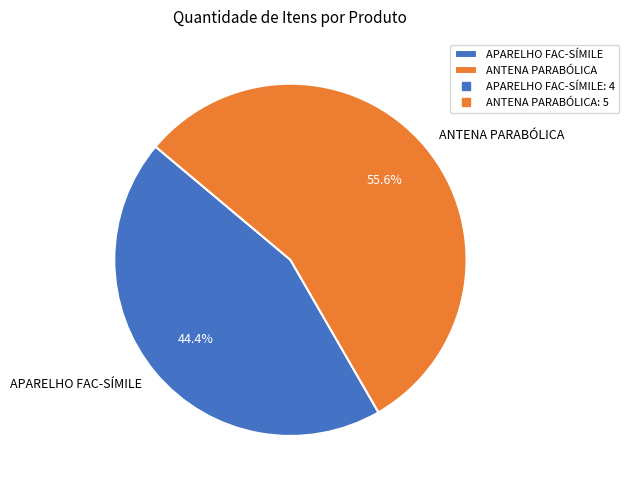

Approximately how many times larger is the value at APARELHO FAC-SÍMILE compared to ANTENA PARABÓLICA?

0.8